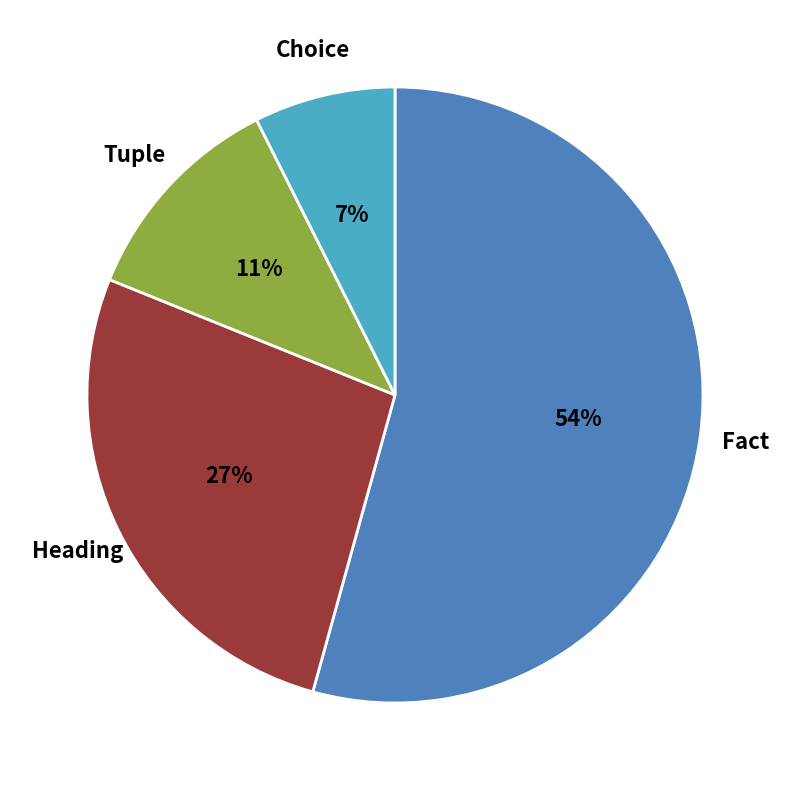

To the nearest percent, what portion does Tuple represent?

11%